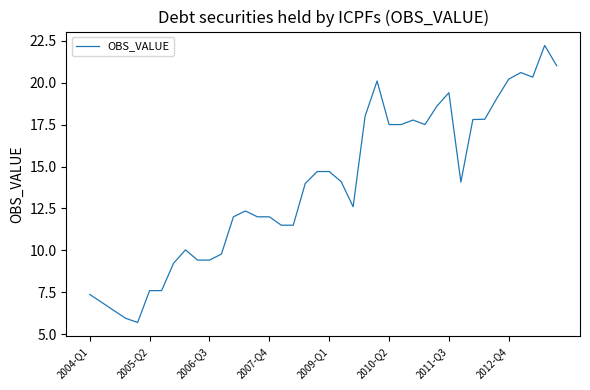

What is the maximum value shown in the chart?

22.2